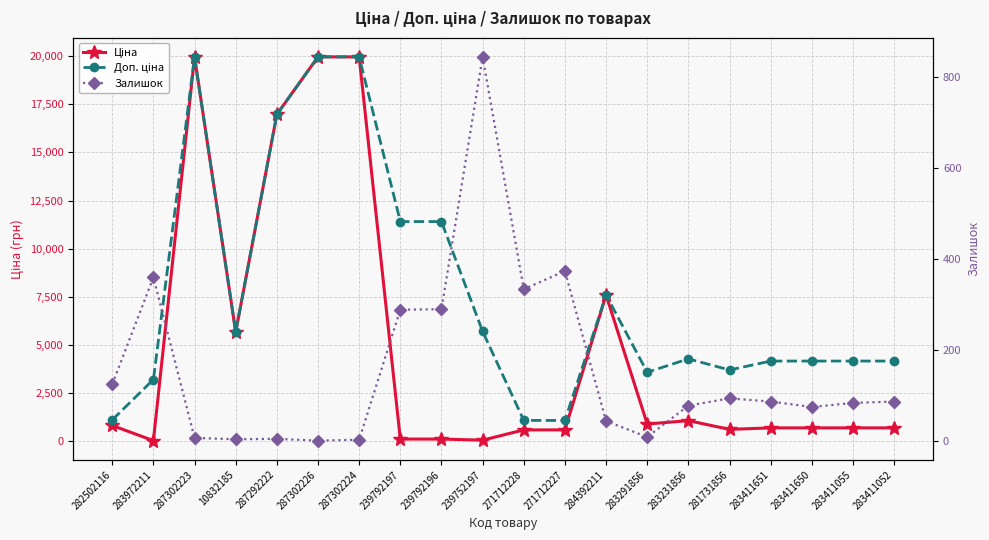

Between 287302226 and 271712227, which series saw the biggest shift?

Ціна